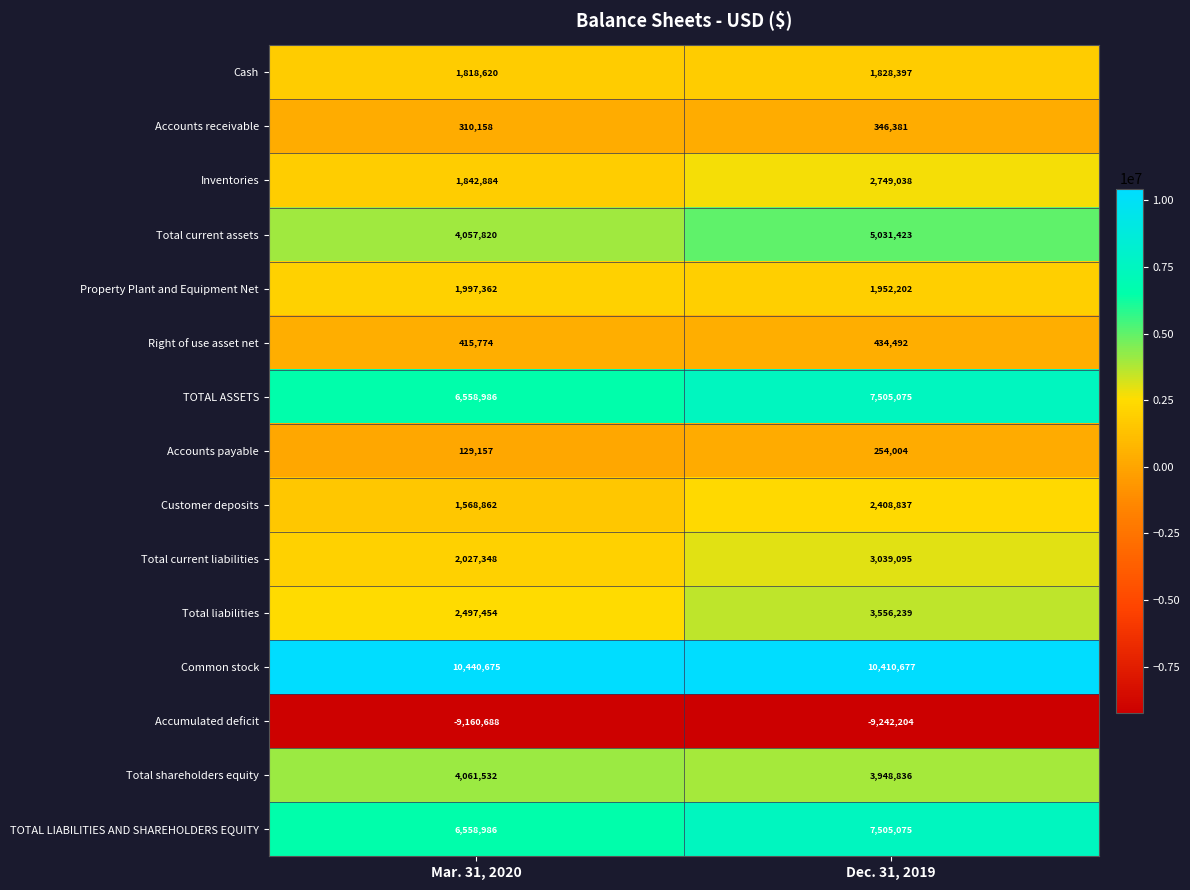

What is the greatest value displayed?

10440675